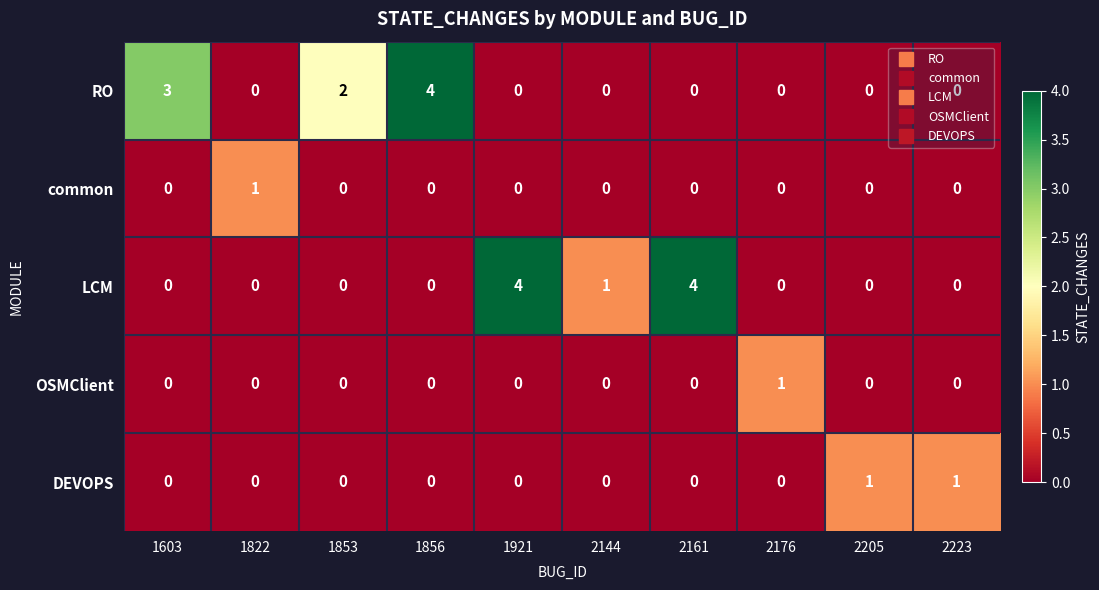

Between 2161 and 2205, which series saw the biggest shift?

LCM